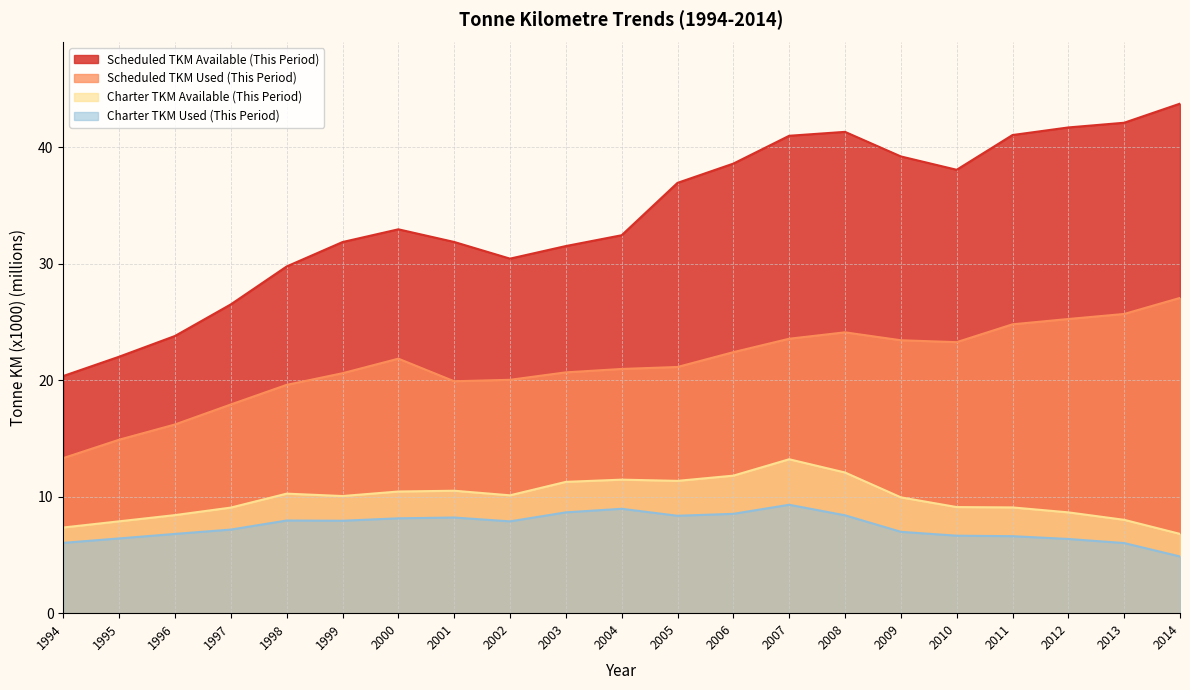

List the series in order of their peak value, highest first.

Scheduled TKM Available (This Period), Scheduled TKM Used (This Period), Charter TKM Available (This Period), Charter TKM Used (This Period)